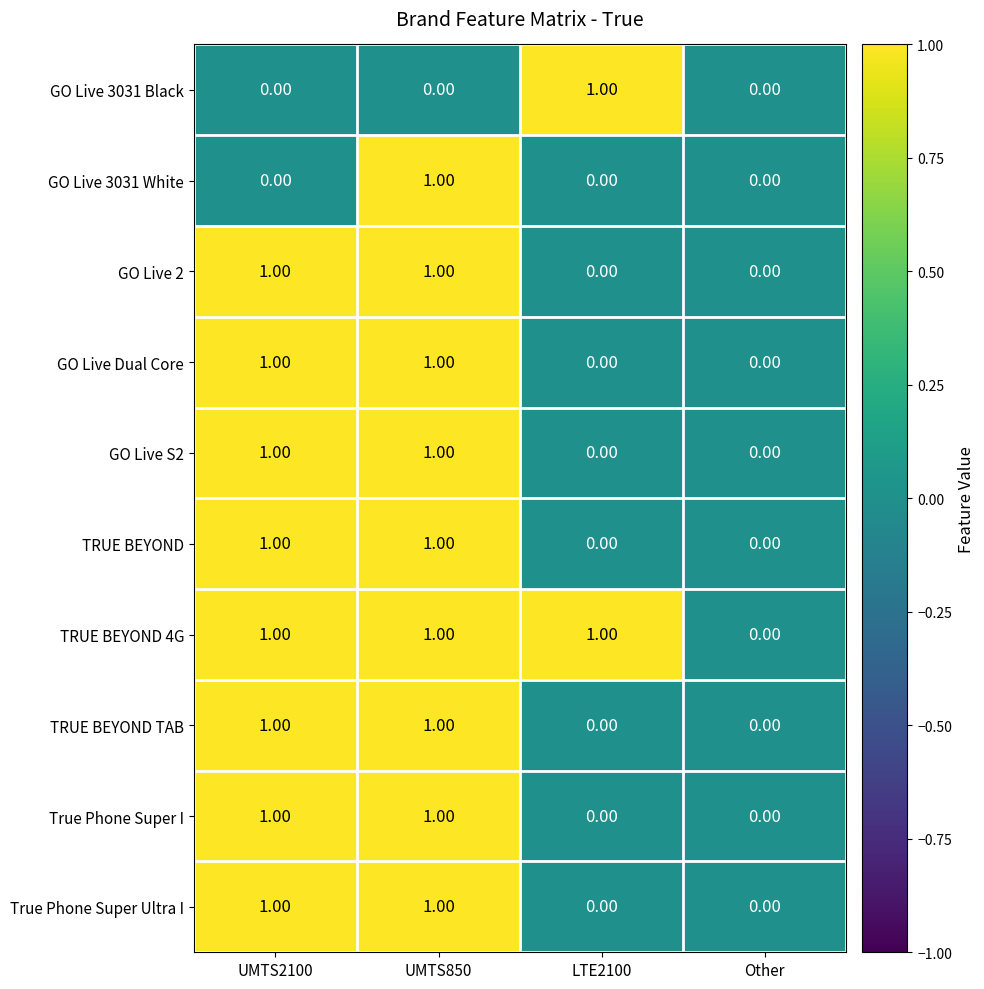

Which series has the largest total across all categories?

TRUE BEYOND 4G